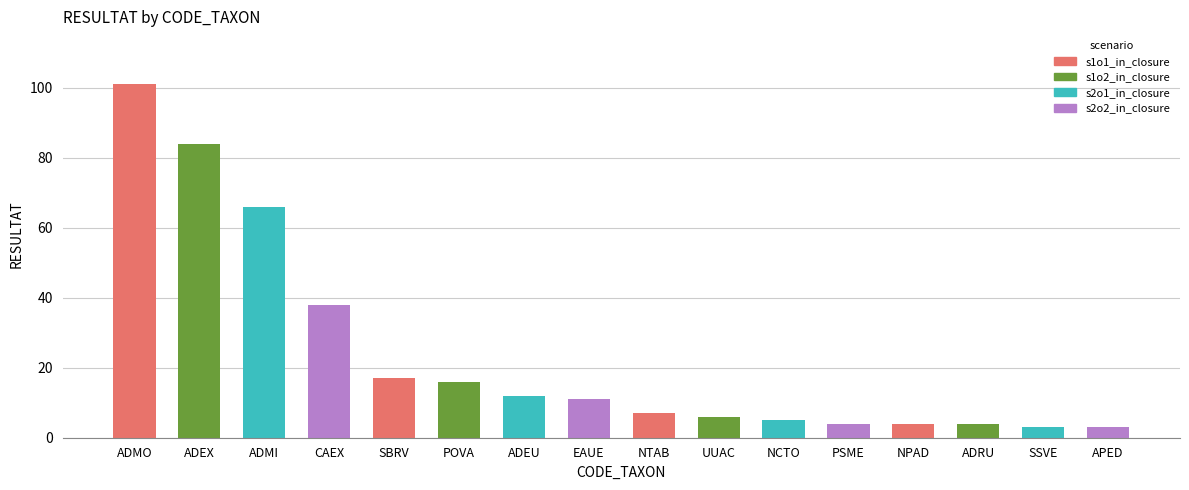

What is the label of the 11th bar from the left?

NCTO